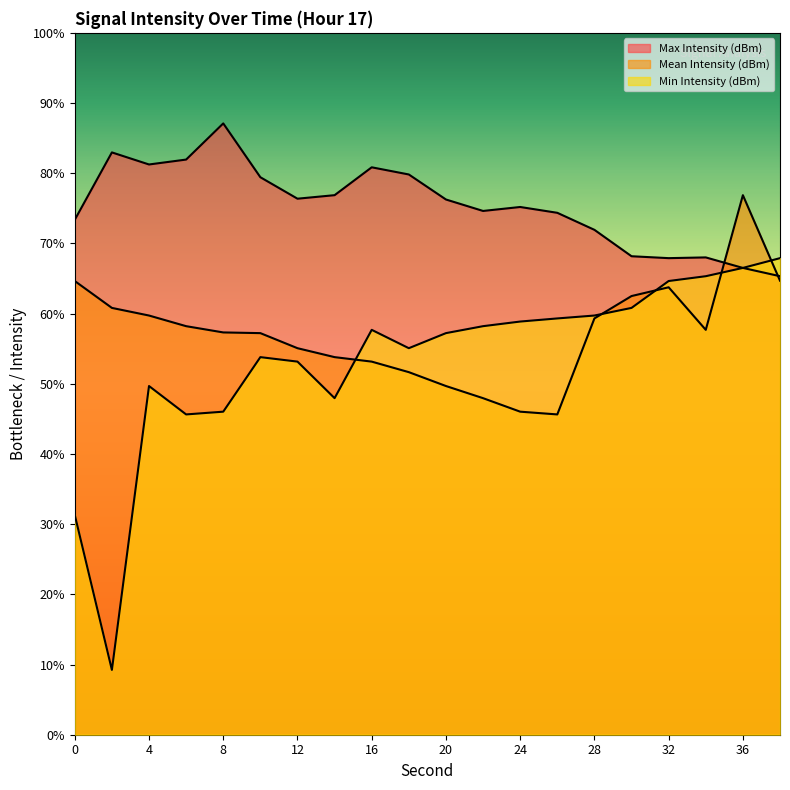

At 32, list the series in order from largest to smallest.

Max Intensity (dBm), Min Intensity (dBm), Mean Intensity (dBm)